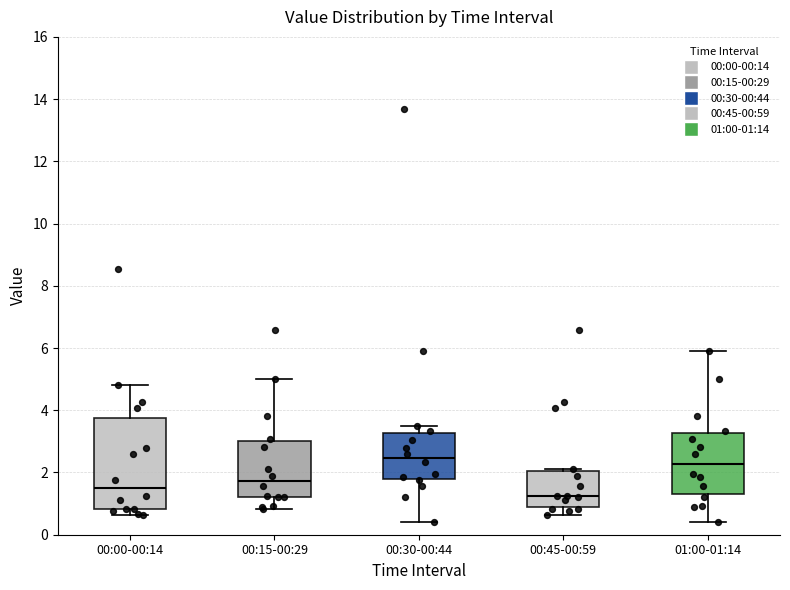

Reading left to right, transcribe this box plot: for each box, give where its median line is, the range the box spans, and where its two whiskers end, as read against the y-axis. The values are not printed on the chart, so give them approximately, as read against the axis.

00:00-00:14: median 1.6, box 0.8 to 3.8, whiskers 0.6 to 4.8
00:15-00:29: median 1.8, box 1.2 to 3.0, whiskers 0.8 to 5.0
00:30-00:44: median 2.4, box 1.8 to 3.2, whiskers 0.4 to 3.6
00:45-00:59: median 1.2, box 0.8 to 2.0, whiskers 0.6 to 2.2
01:00-01:14: median 2.2, box 1.2 to 3.2, whiskers 0.4 to 6.0